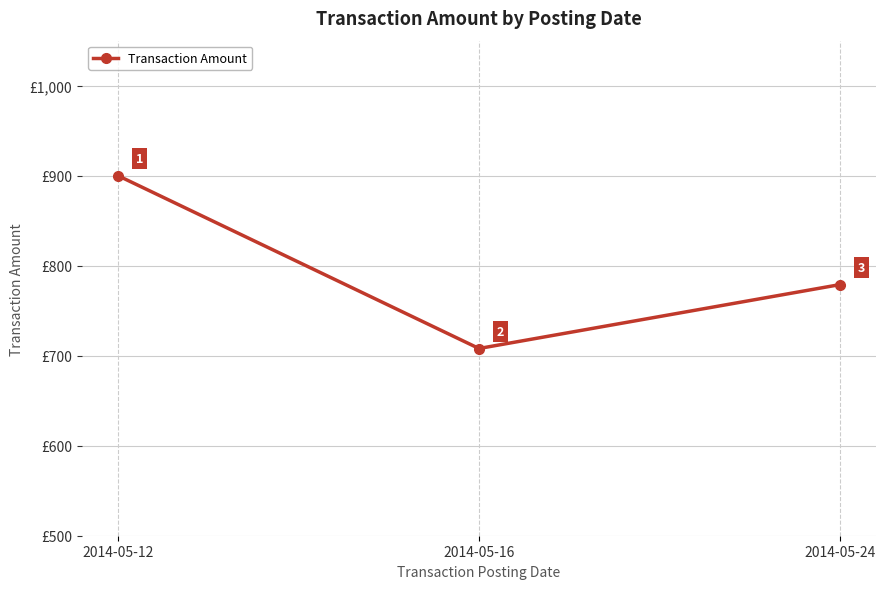

The value at 2014-05-16 is 708. True or false?

True